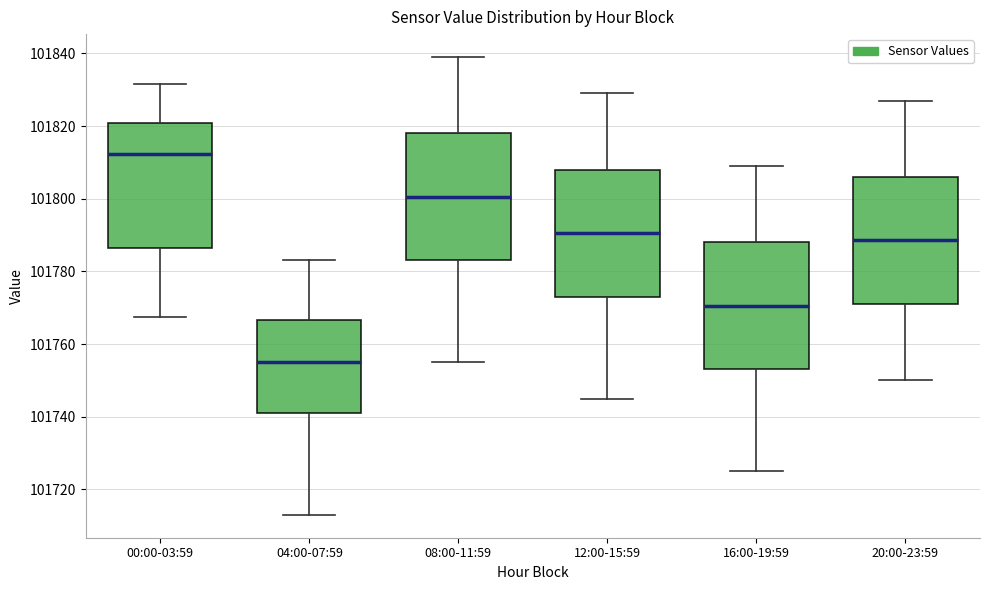

Reading left to right, read every box against the y-axis: the position of its median line, the range the box covers, and the ends of its whiskers. The values are not printed on the chart, so give them approximately, as read against the axis.

00:00-03:59: median 101812, box 101786 to 101820, whiskers 101768 to 101832
04:00-07:59: median 101756, box 101742 to 101766, whiskers 101714 to 101784
08:00-11:59: median 101800, box 101784 to 101818, whiskers 101756 to 101840
12:00-15:59: median 101790, box 101774 to 101808, whiskers 101746 to 101830
16:00-19:59: median 101770, box 101754 to 101788, whiskers 101726 to 101810
20:00-23:59: median 101788, box 101772 to 101806, whiskers 101750 to 101828